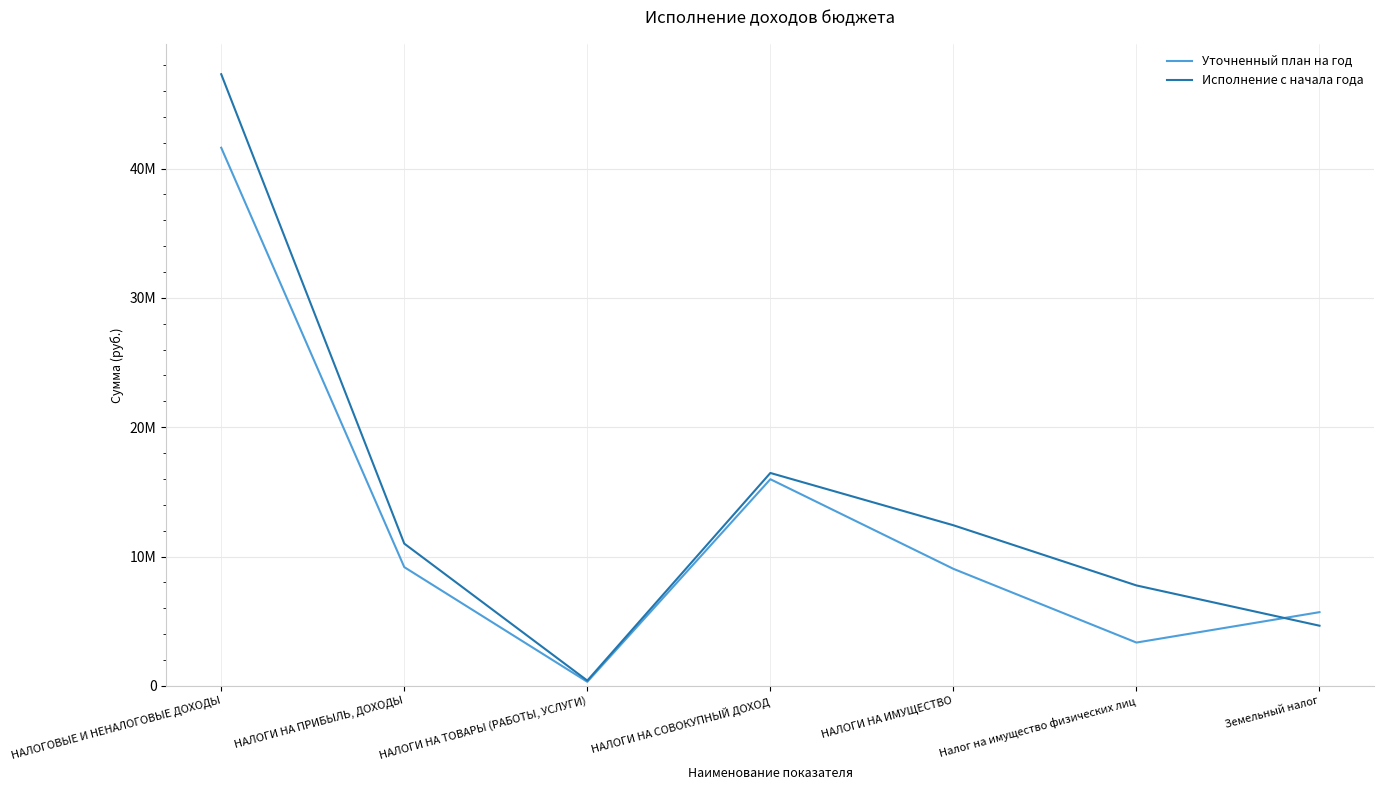

Does the chart have visible grid lines?

Yes